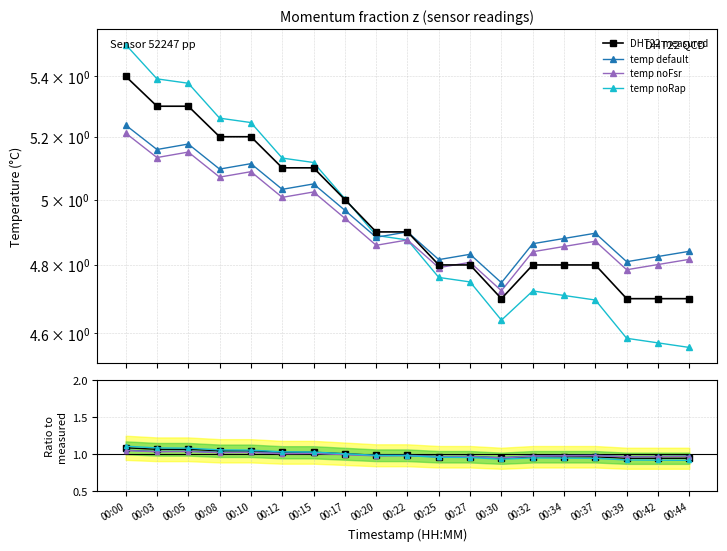

True or false: there are more than 1 points higher than both neighbors.

False